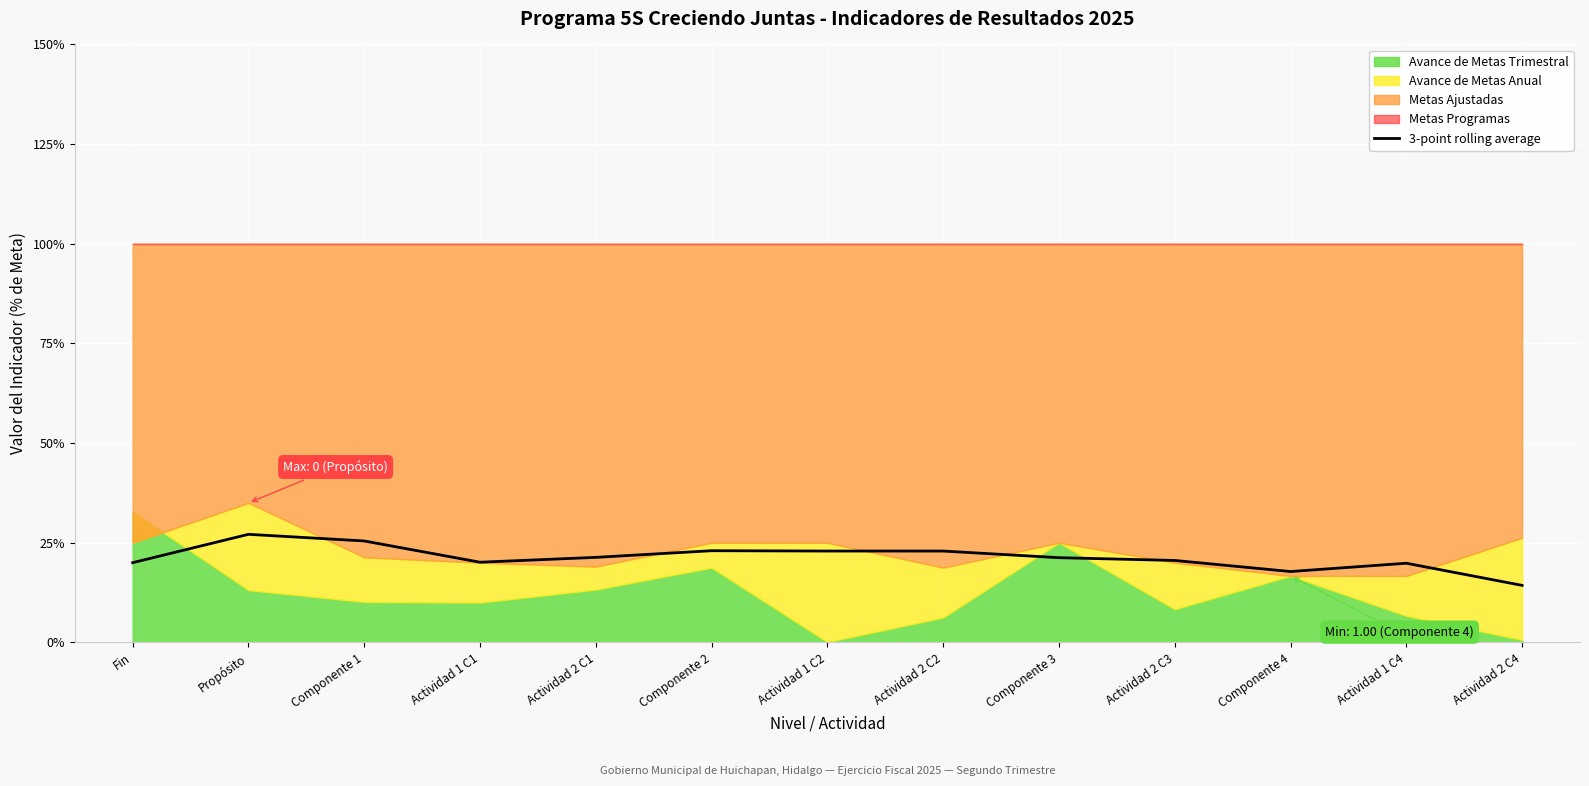

Which category has the lowest value across all series?

Actividad 2 C4